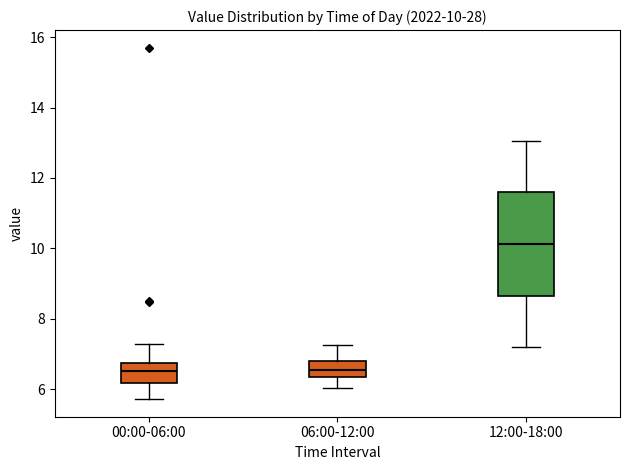

Which box has the highest median line?

12:00-18:00